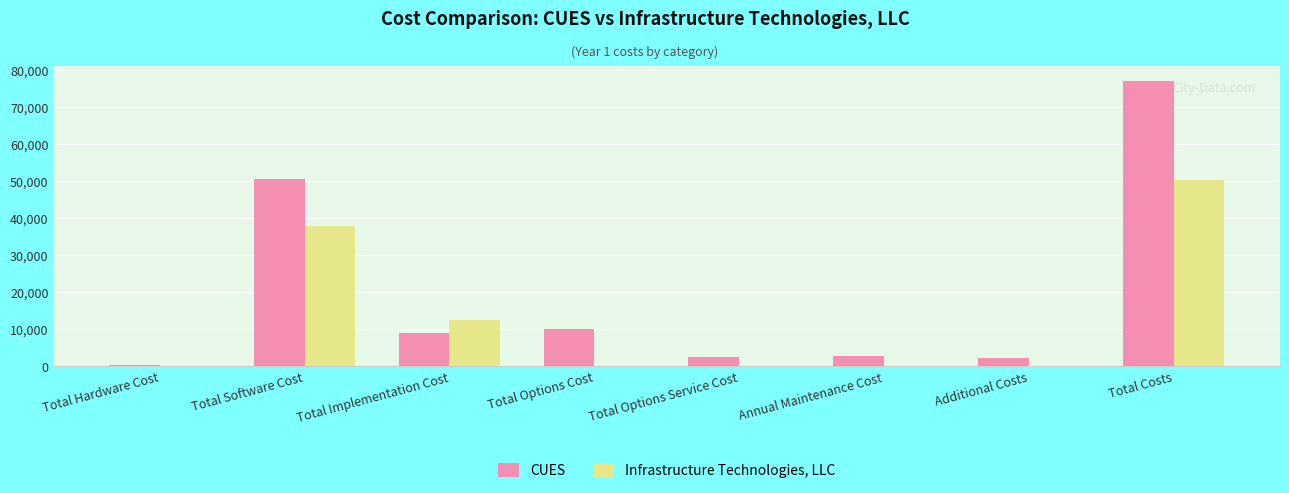

Where is CUES nearest to the value 38717?

Total Software Cost